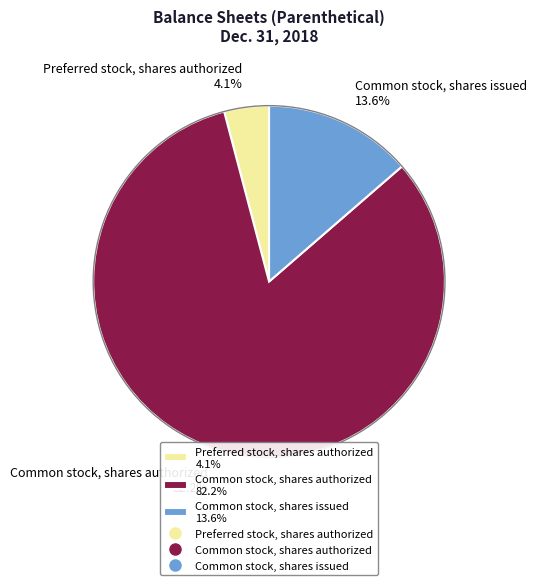

Which category has the biggest portion of the pie?

Common stock, shares authorized